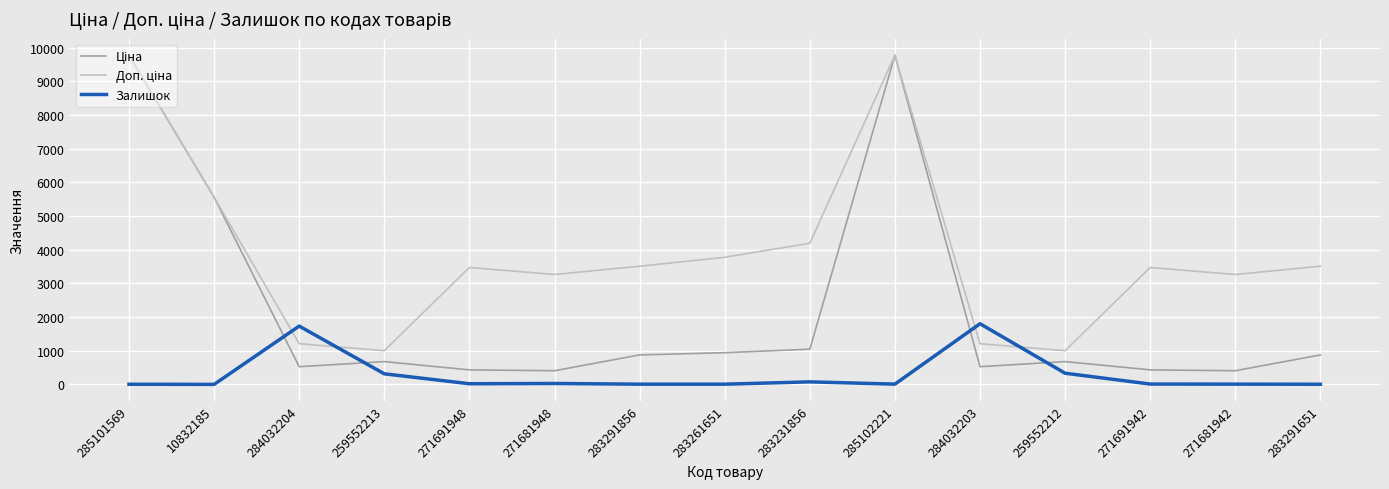

True or false: Залишок has a value of 317.0 at 259552213.

True